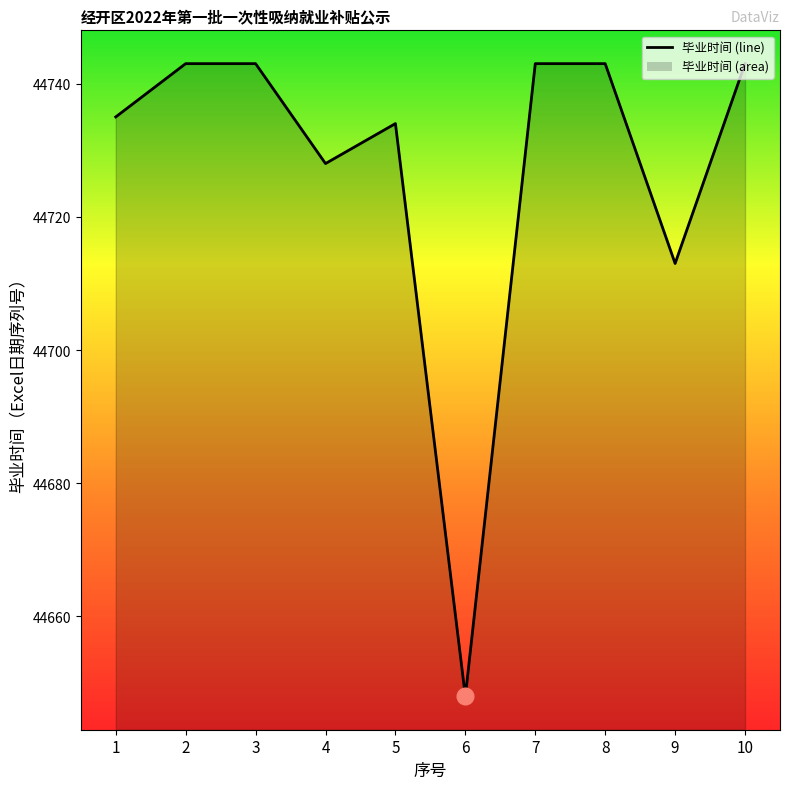

The chart shows a value of 69005 at 5. True or false?

False